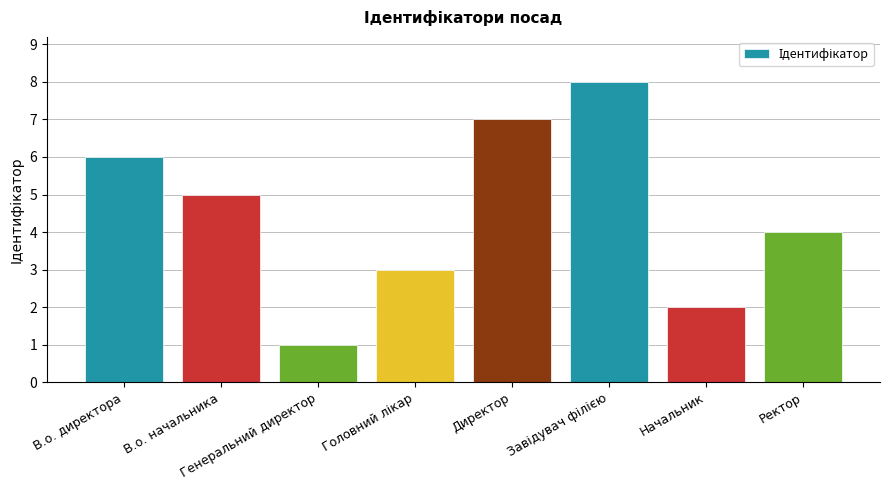

Is it true that the value at В.о. директора is 2?

False